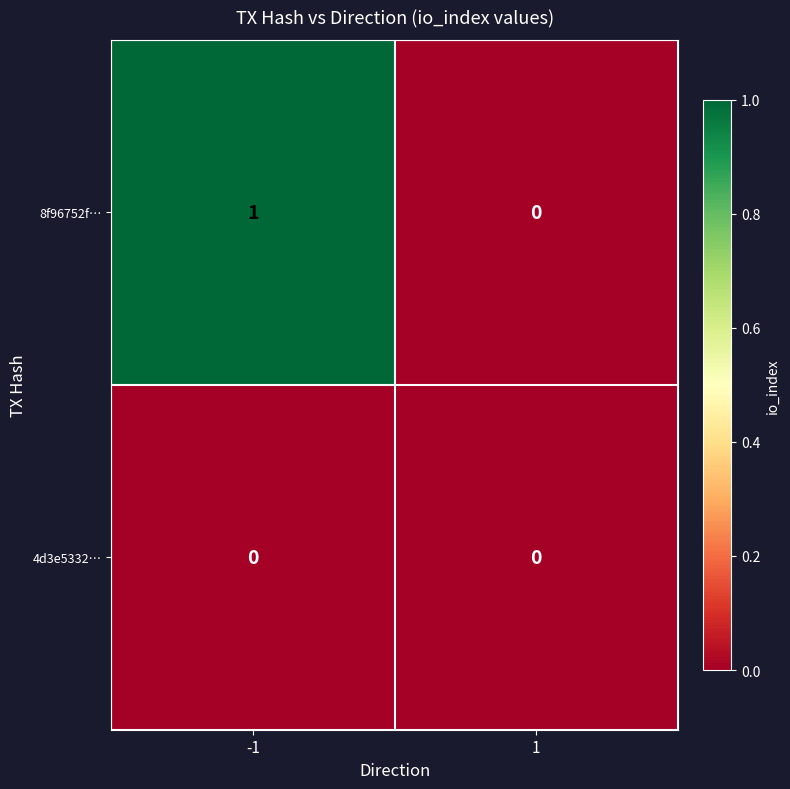

The 8f96752f… series shows 0 at 1. True or false?

True